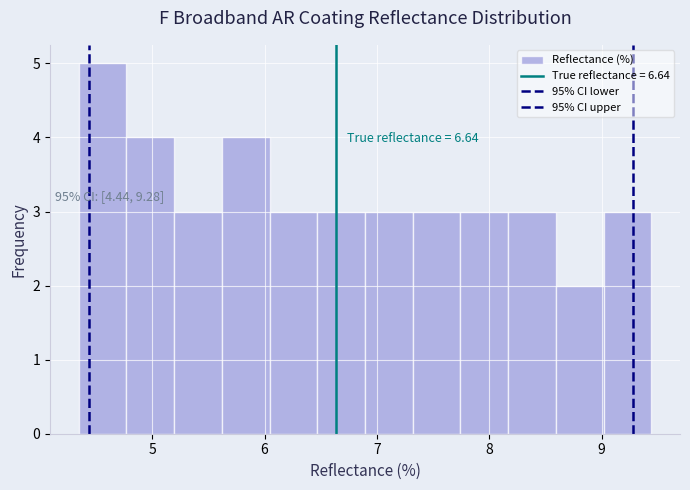

Which range on the x-axis has the tallest bar?

4.3 to 4.8